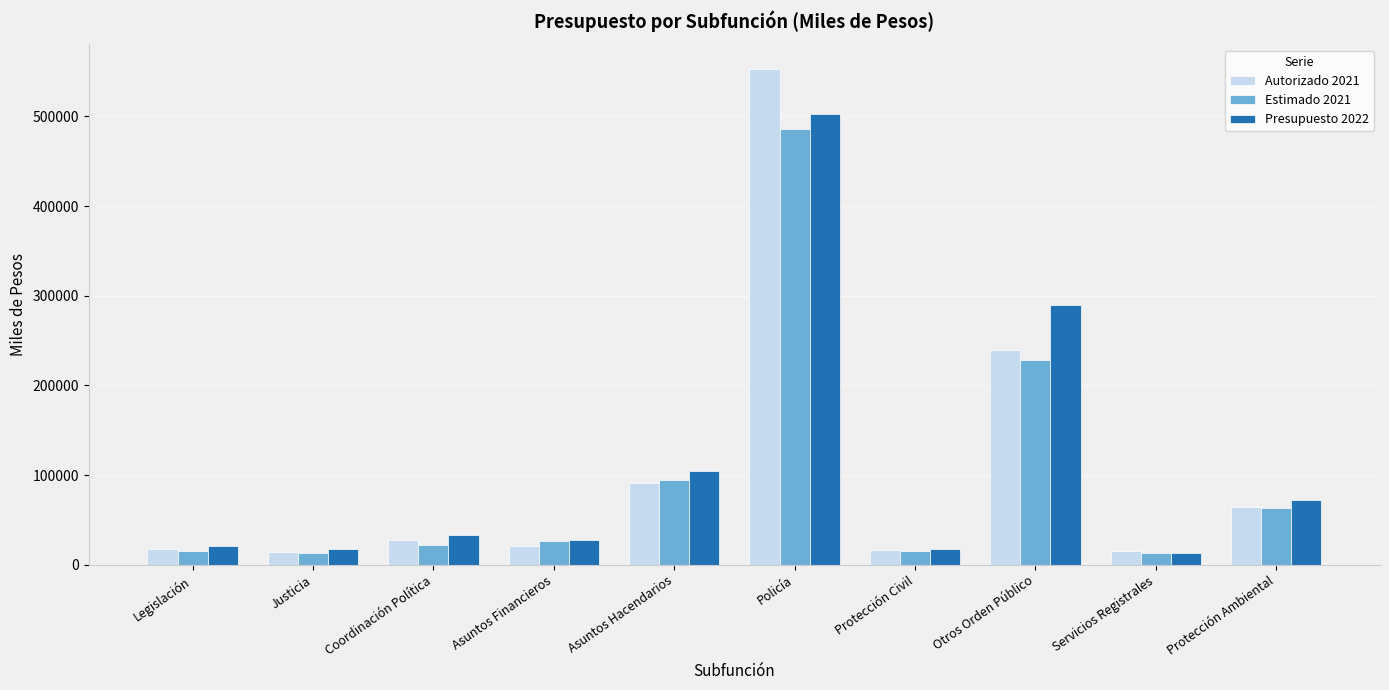

What is the lowest value of the Estimado 2021 series?

13076.8